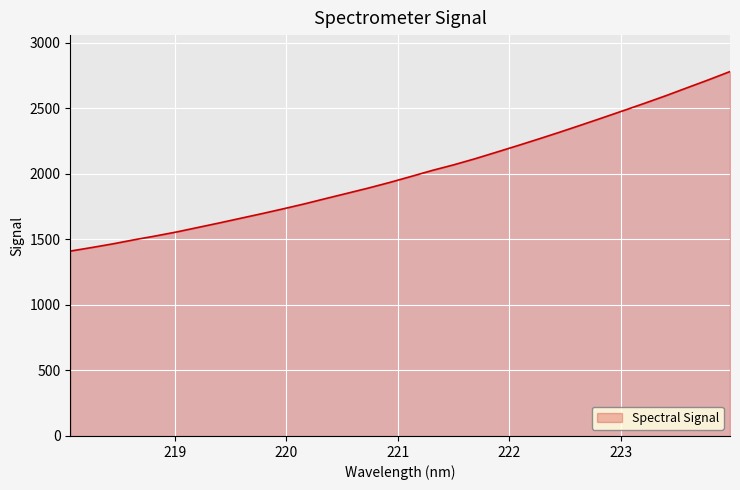

What is the minimum value shown in the chart?

1411.3